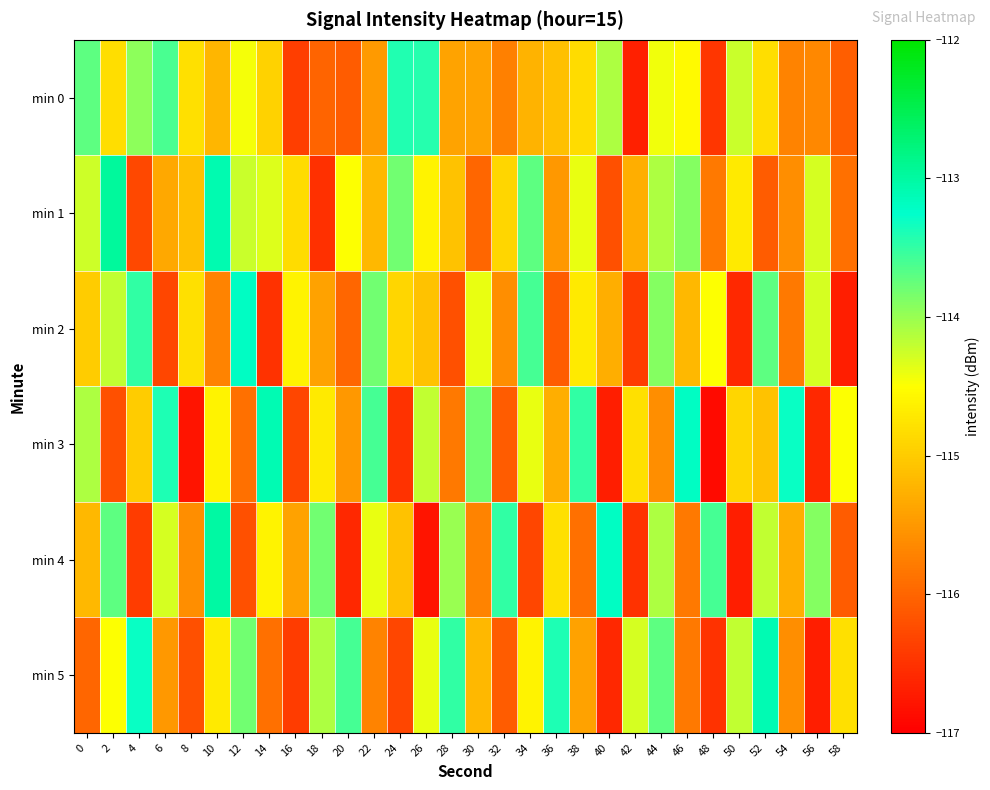

At which category is the sum across all series the highest?

44